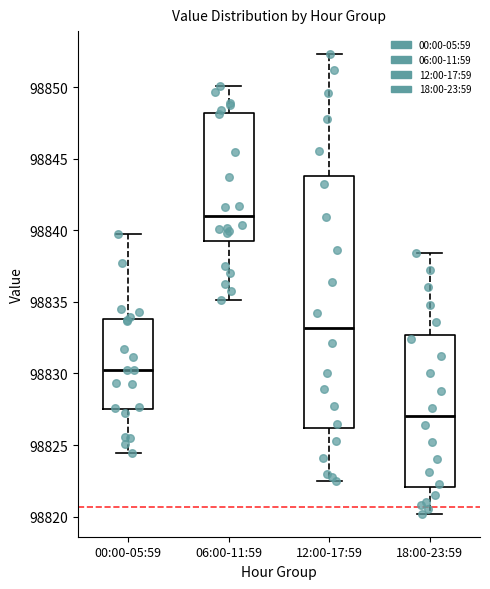

Reading left to right, transcribe this box plot: for each box, give where its median line is, the range the box spans, and where its two whiskers end, as read against the y-axis. The values are not printed on the chart, so give them approximately, as read against the axis.

00:00-05:59: median 98830.5, box 98827.5 to 98834.0, whiskers 98824.5 to 98839.5
06:00-11:59: median 98841.0, box 98839.0 to 98848.0, whiskers 98835.0 to 98850.0
12:00-17:59: median 98833.0, box 98826.0 to 98844.0, whiskers 98822.5 to 98852.5
18:00-23:59: median 98827.0, box 98822.0 to 98832.5, whiskers 98820.0 to 98838.5